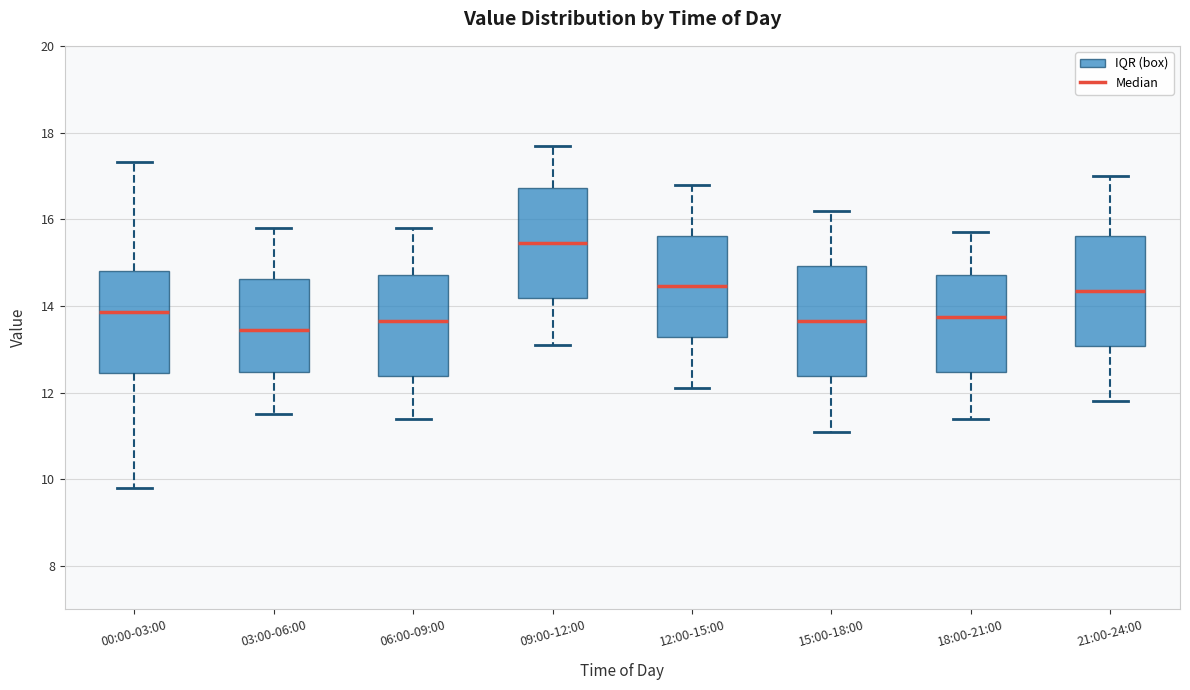

Which box's median line is the highest?

09:00-12:00